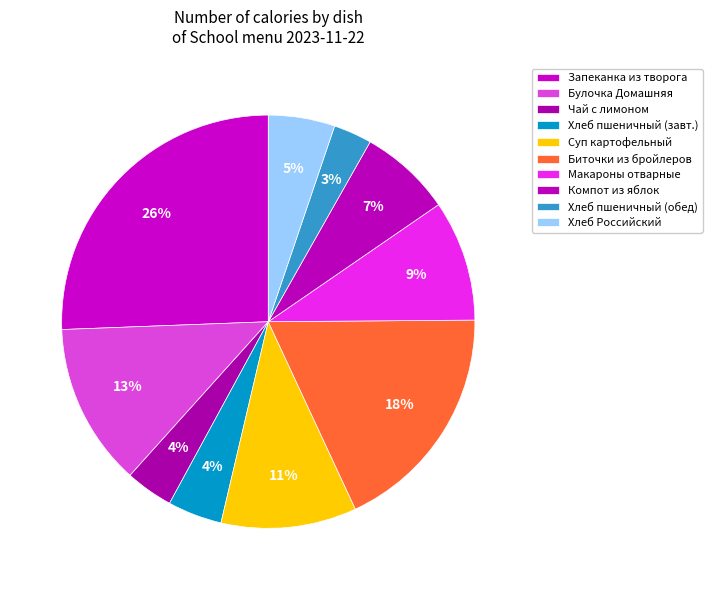

To the nearest percent, what is the average slice percentage?

10%